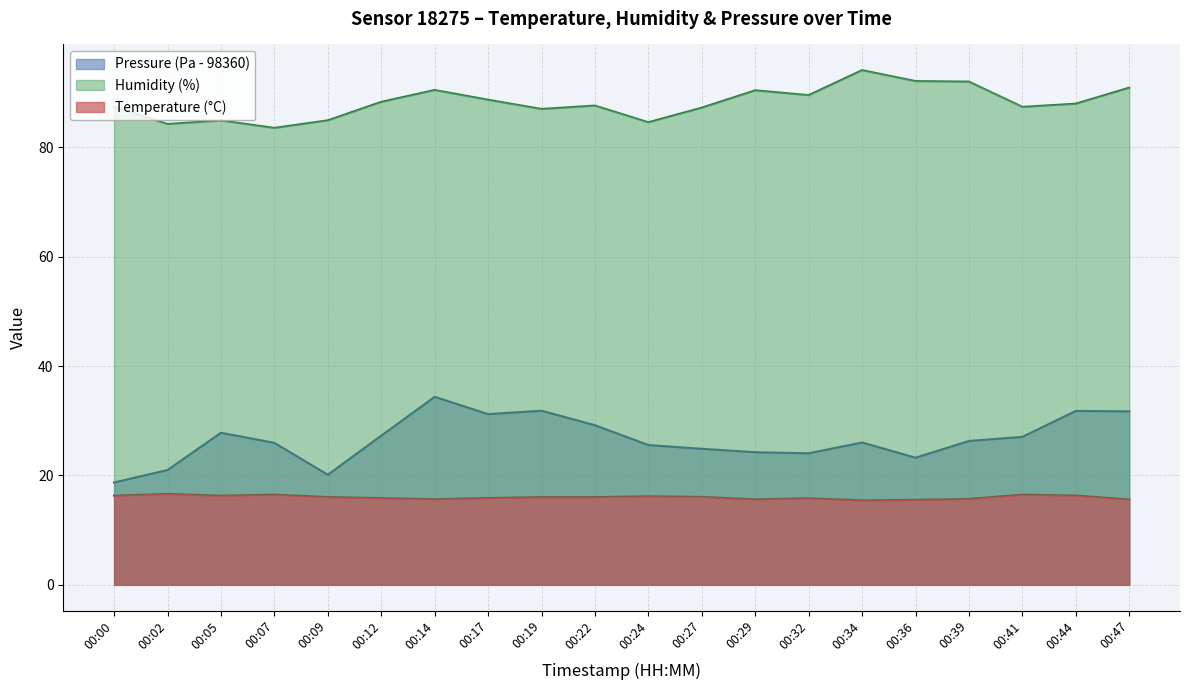

Which series has the widest spread of values?

Pressure (Pa - 98360)